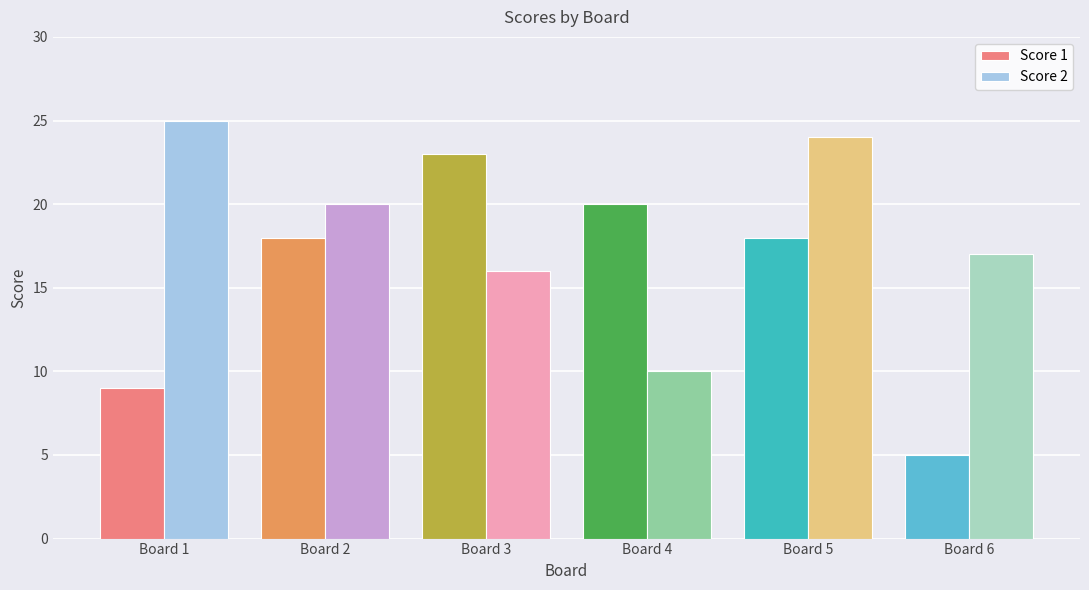

List the series in order of their peak value, highest first.

Score 2, Score 1